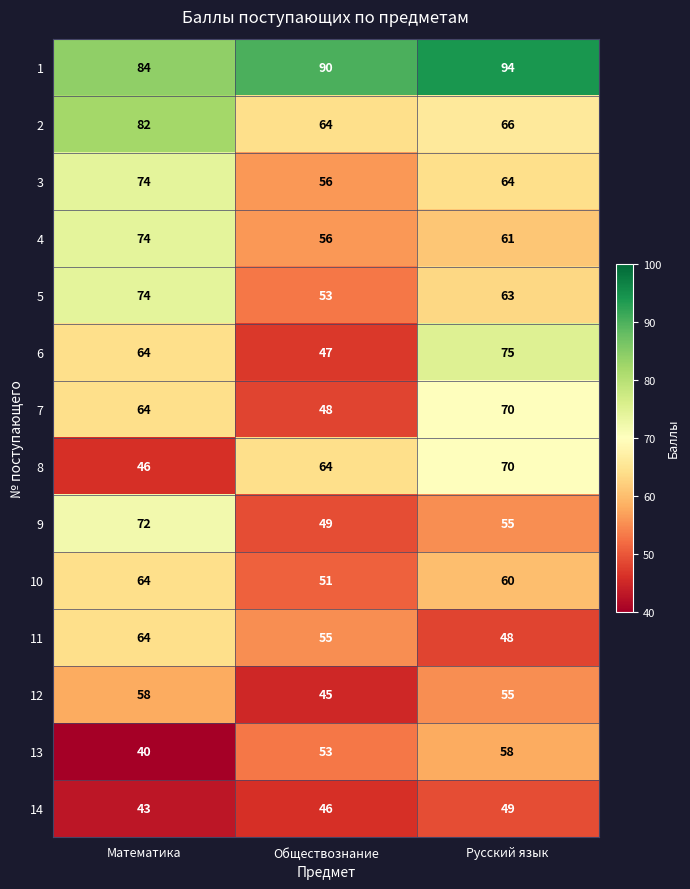

The 2 series shows 82 at Математика. True or false?

True